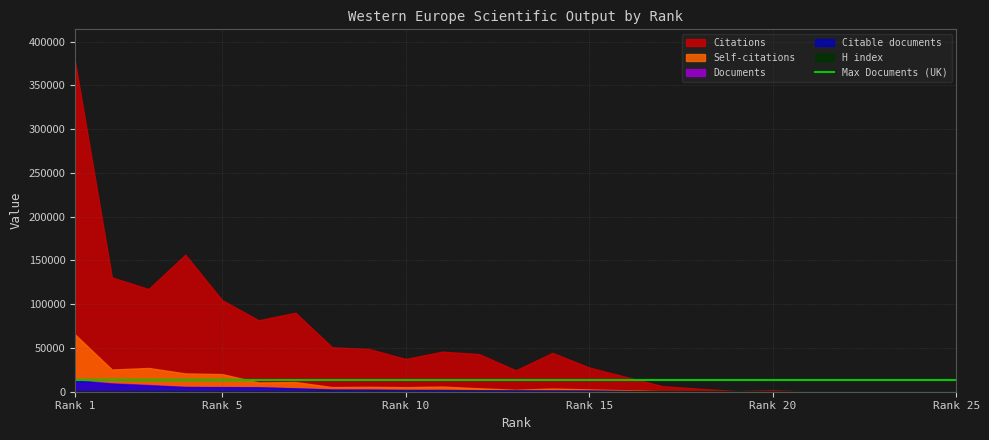

At which category is the sum across all series the highest?

1